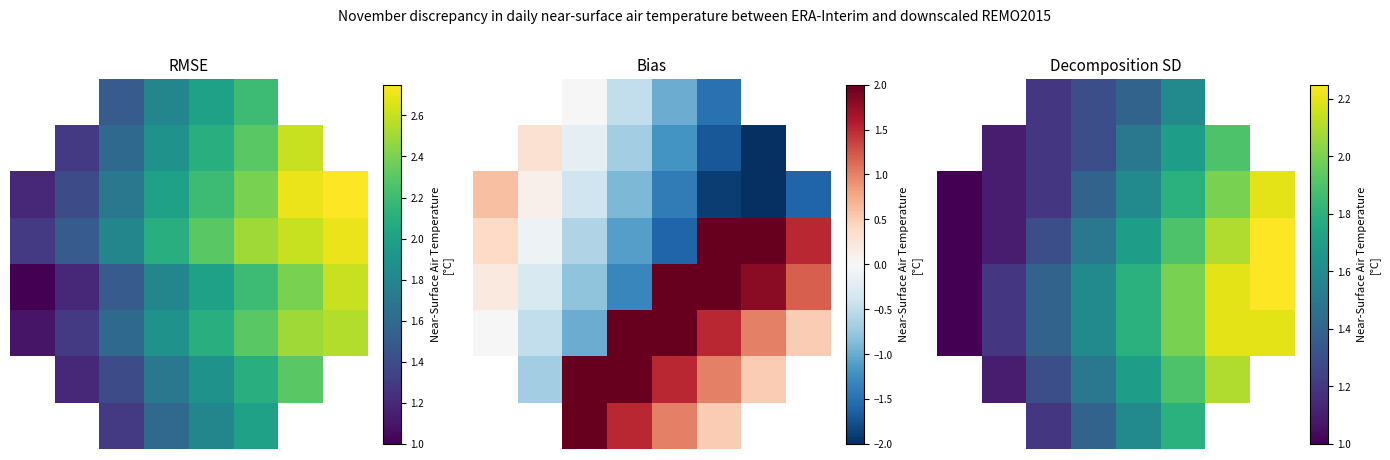

At which category is the sum across all series the highest?

5